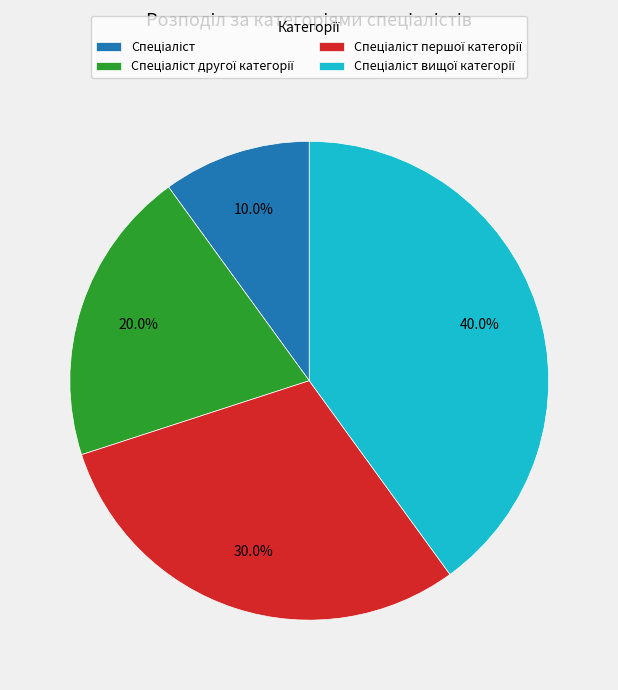

Is there a majority slice in this chart?

No